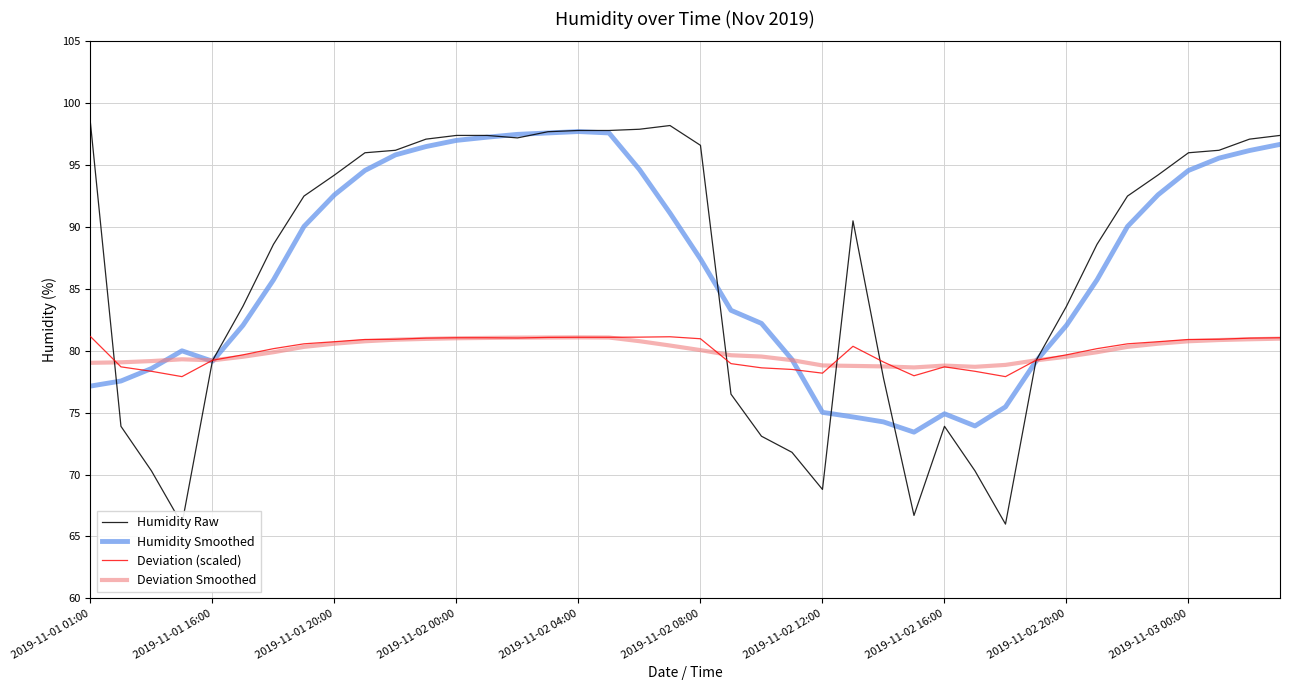

The Humidity Smoothed series shows 94.6 at 2019-11-03 00:00. True or false?

True